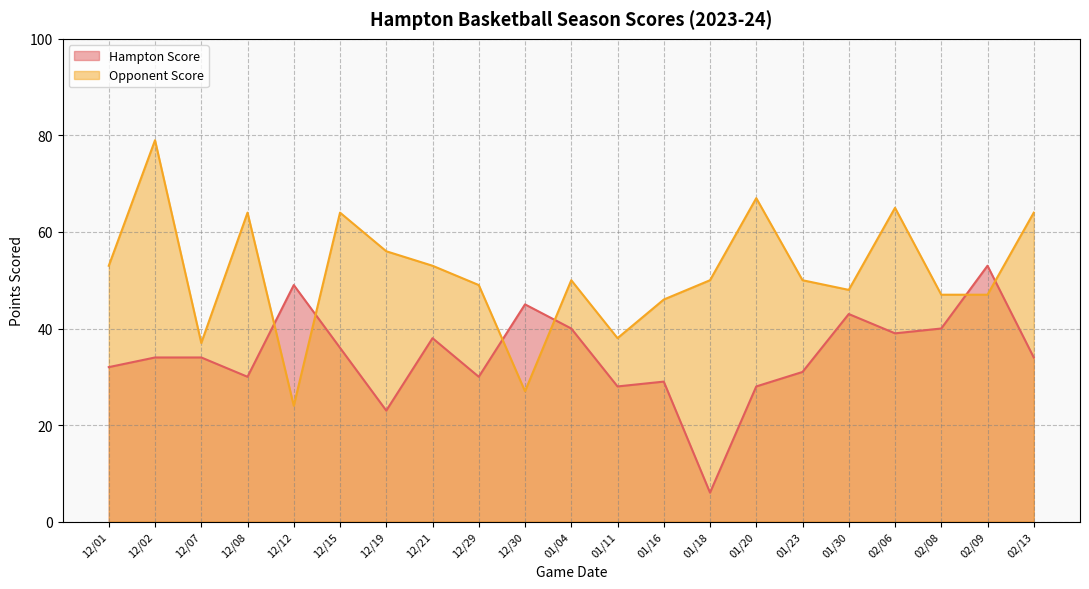

Which series has the largest total across all categories?

Opponent Score